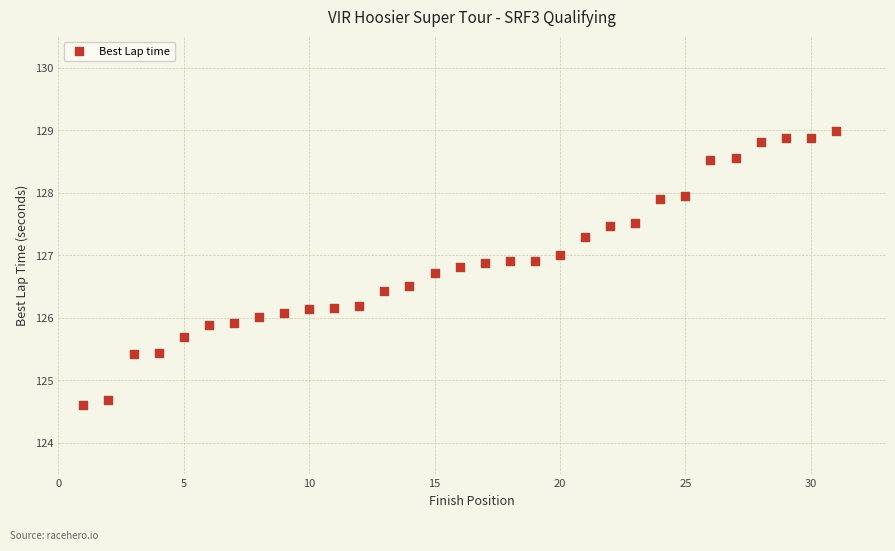

What is the range of Y values (max minus min)?

4.4